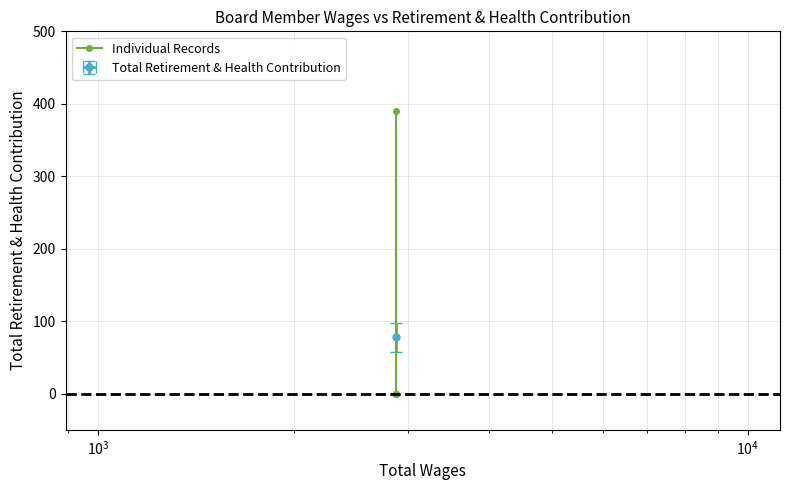

What is the difference between the maximum and minimum values?

390